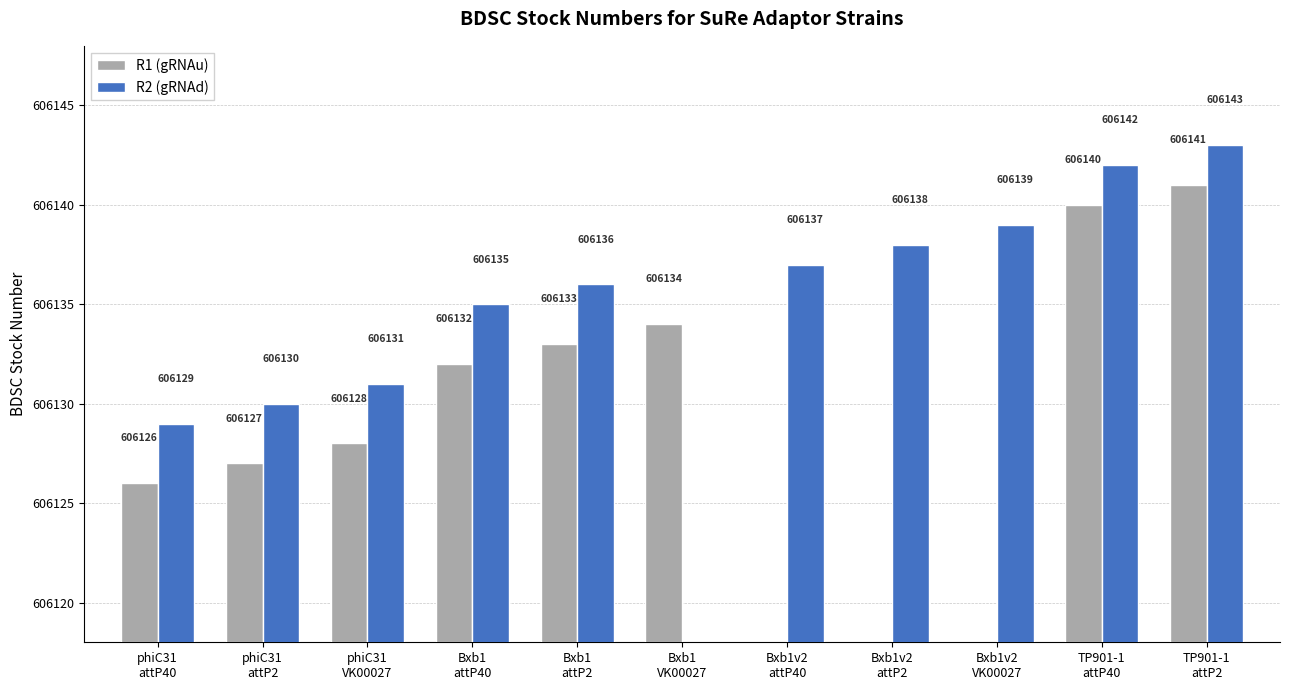

Reading left to right, extract all data points from this chart.

R1 (gRNAu): 606126	606127	606128	606132	606133	606134	0	0	0	606140	606141
R2 (gRNAd): 606129	606130	606131	606135	606136	0	606137	606138	606139	606142	606143